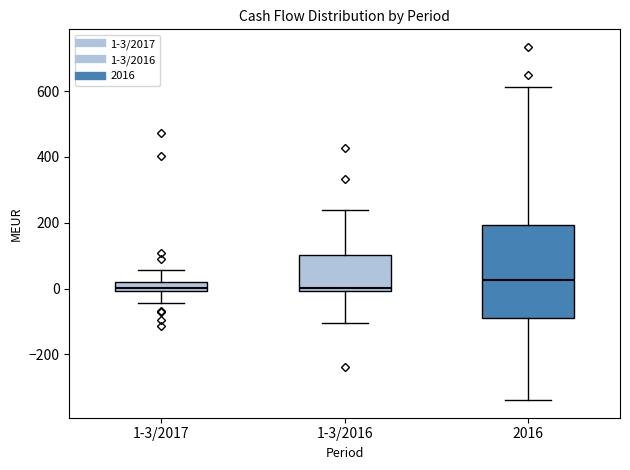

Which box has the highest median line?

2016